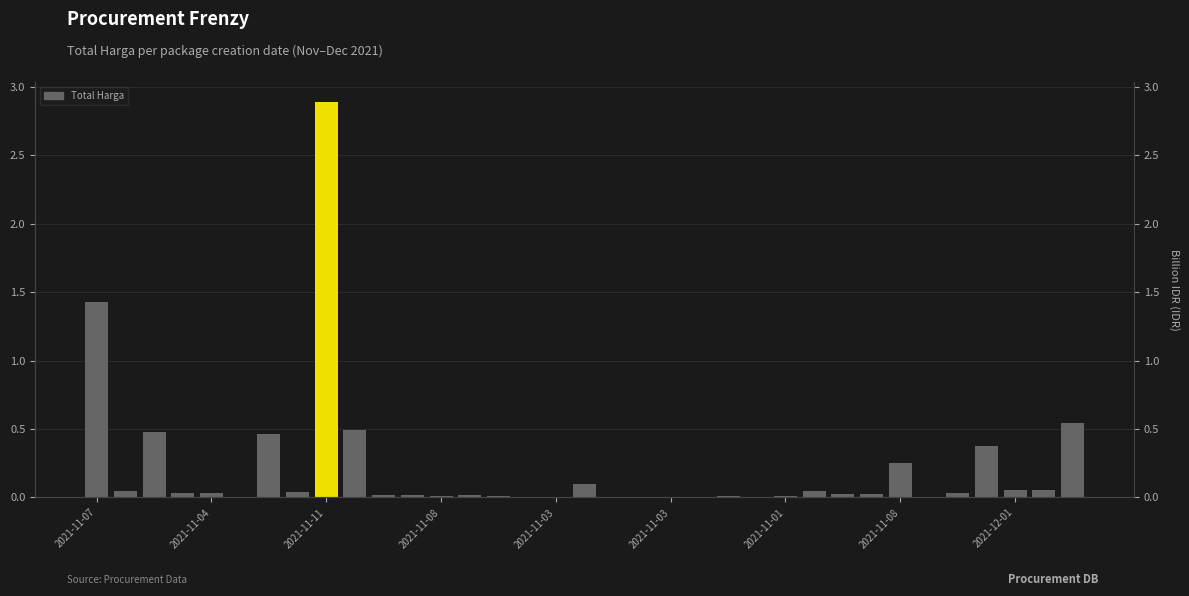

What is the value of the 34th bar from the left?

0.1